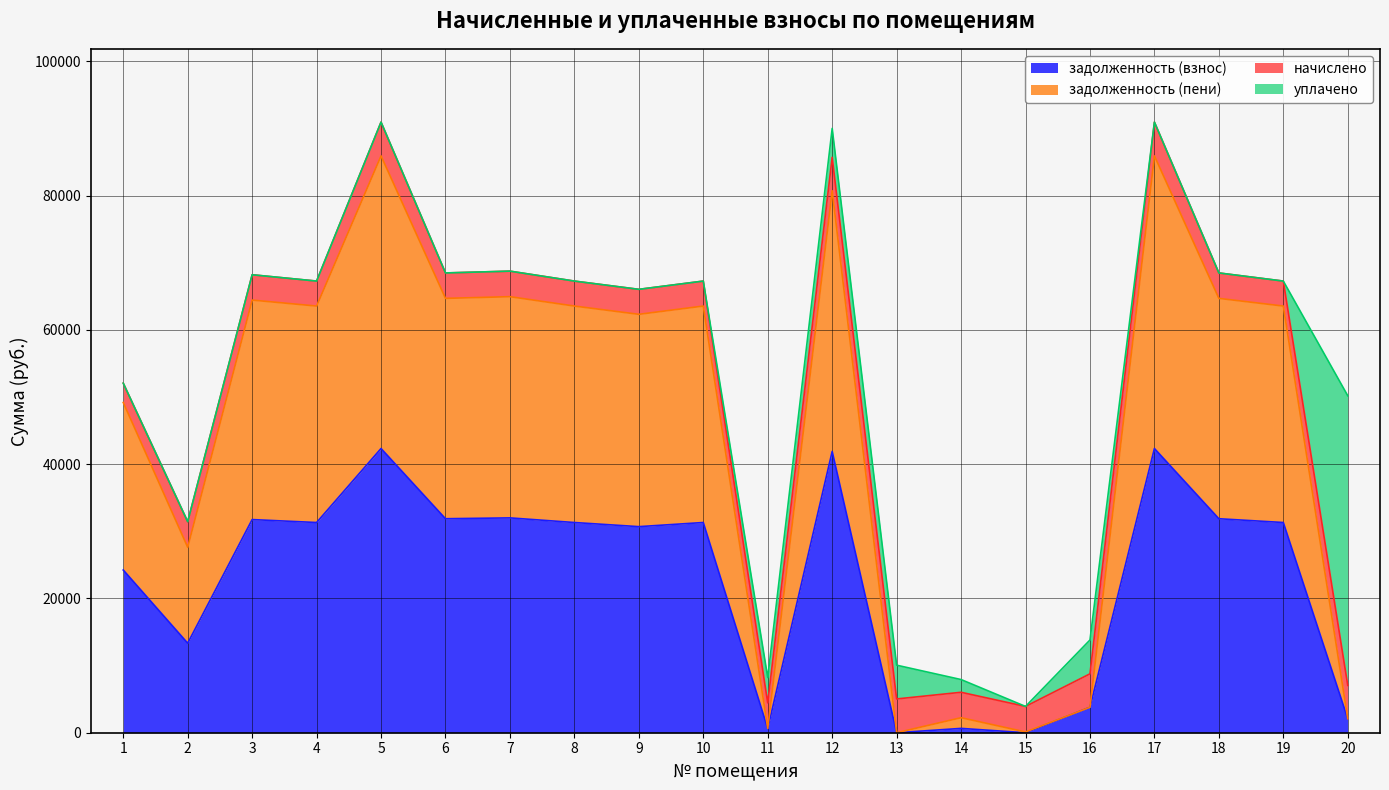

Is it true that задолженность (взнос) equals 9954.0 at 18?

False